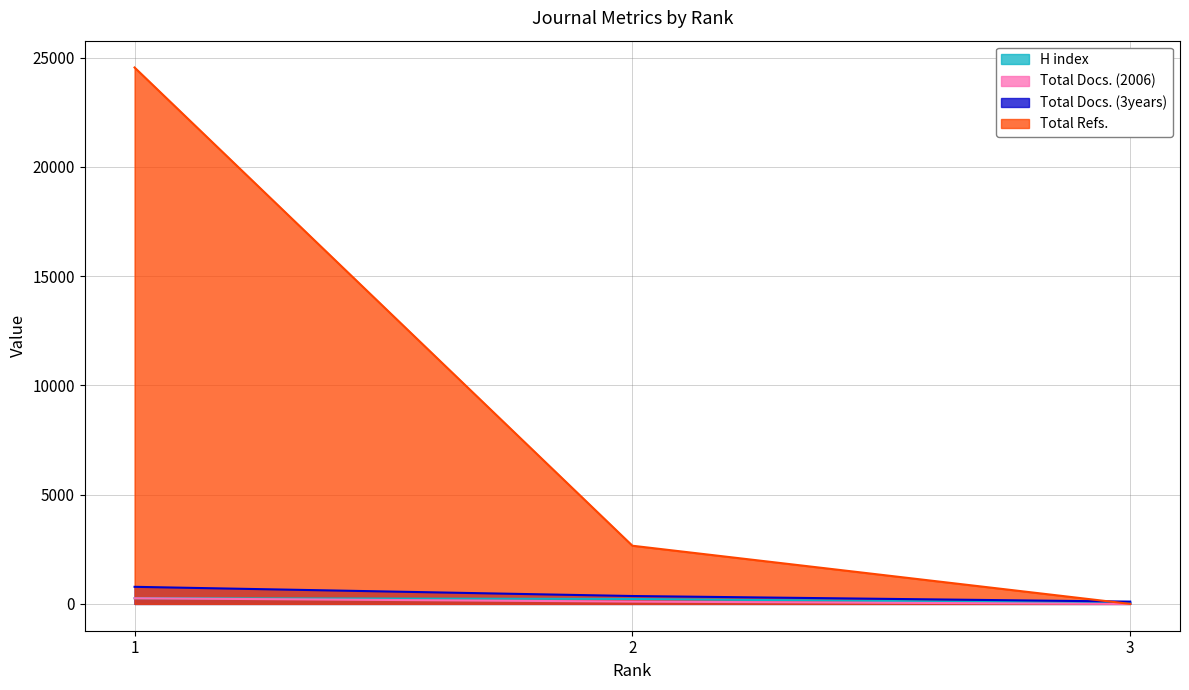

What is the average value of the Total Docs. (2006) series?

121